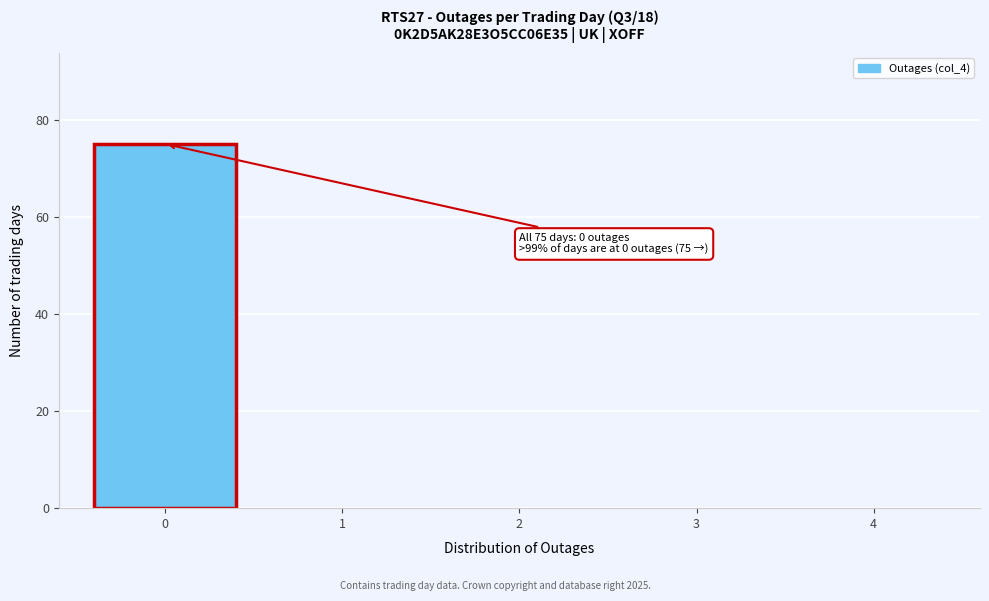

Over which range of the x-axis is the bar tallest?

-0.5 to 0.5